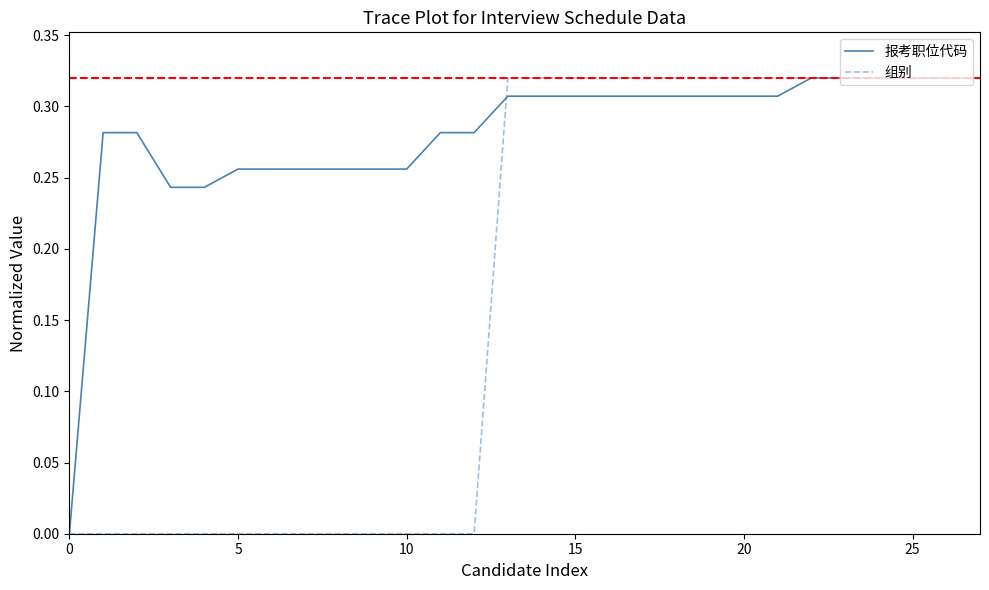

Rank the series by their average value, from lowest to highest.

组别, 报考职位代码